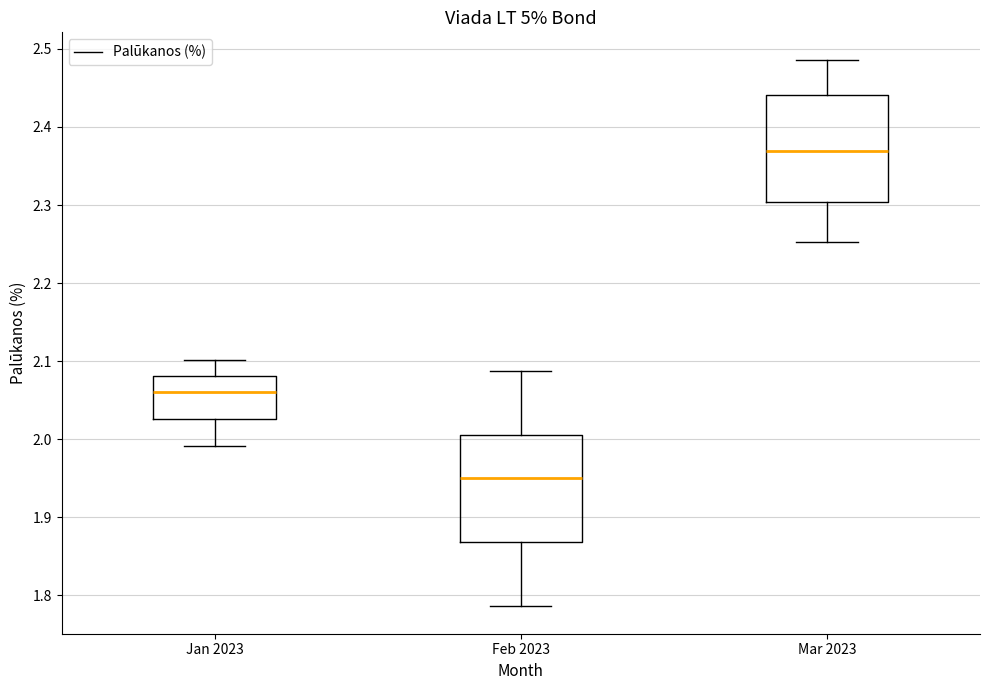

Where does the upper whisker of the box for Mar 2023 end on the y-axis? The values are not printed on the chart, so give them approximately, as read against the axis.

2.49